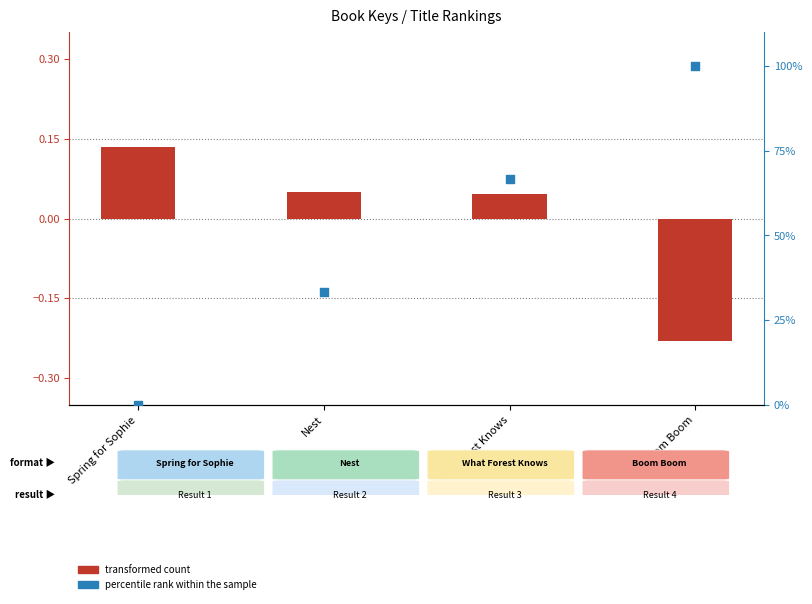

Which series contains the highest Y value?

percentile rank within the sample